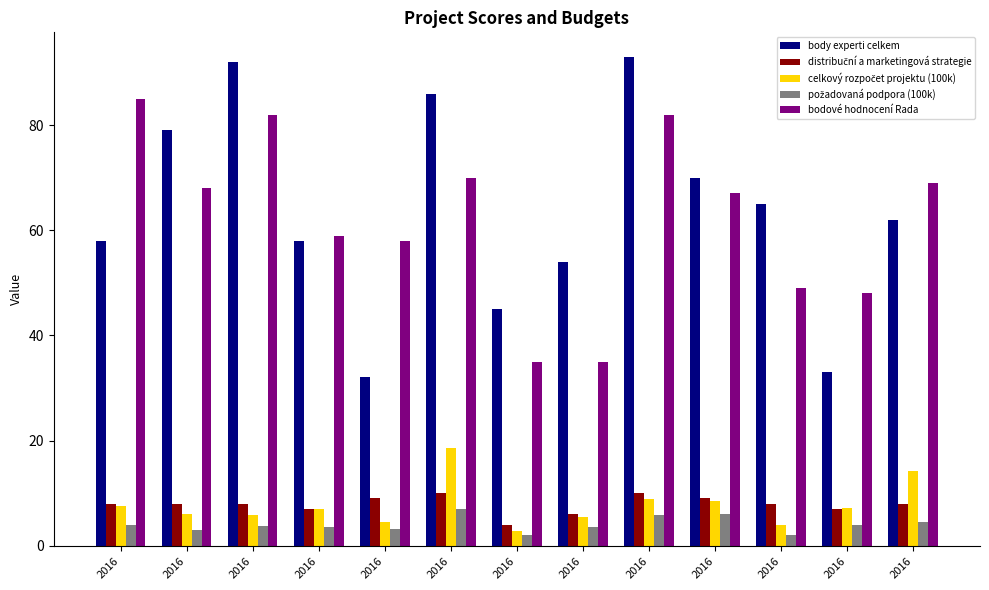

At which category is the sum across all series the highest?

2016